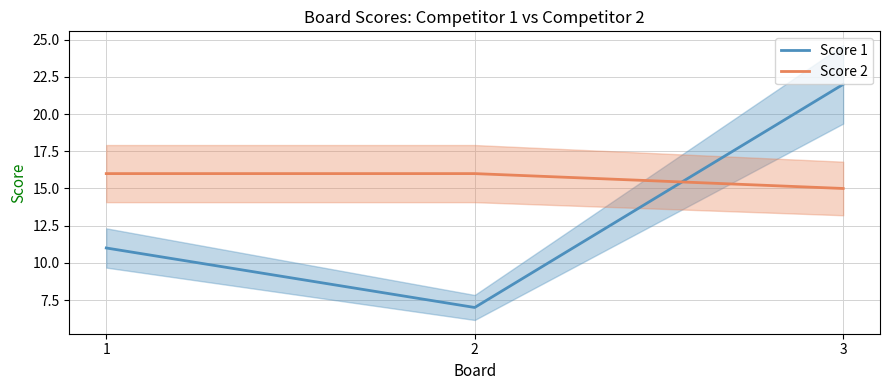

Reading left to right, list all the values displayed in this chart.

Score 1: 1=11	2=7	3=22
Score 2: 1=16	2=16	3=15